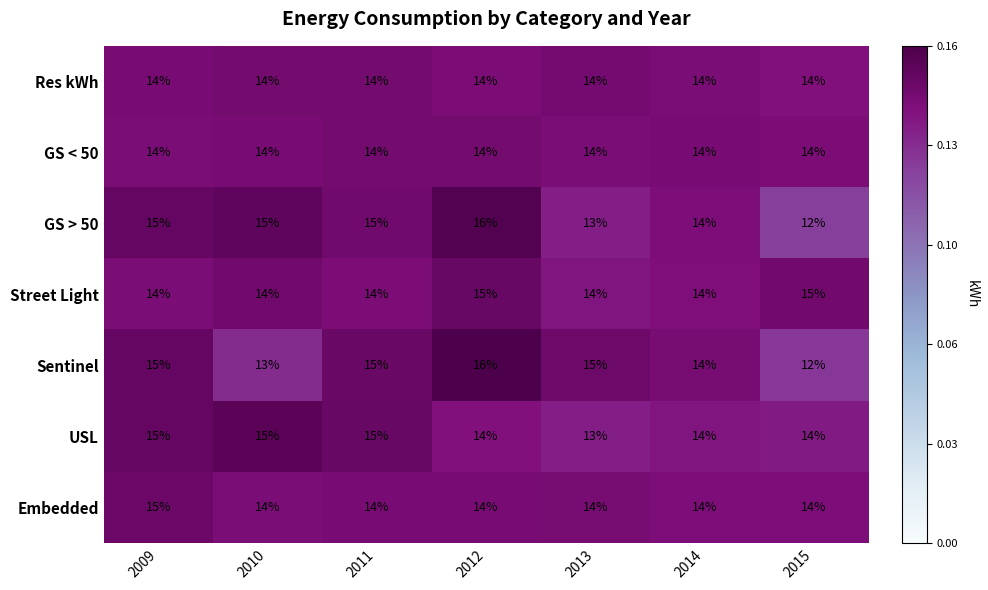

Where is GS > 50 nearest to the value 14?

2014